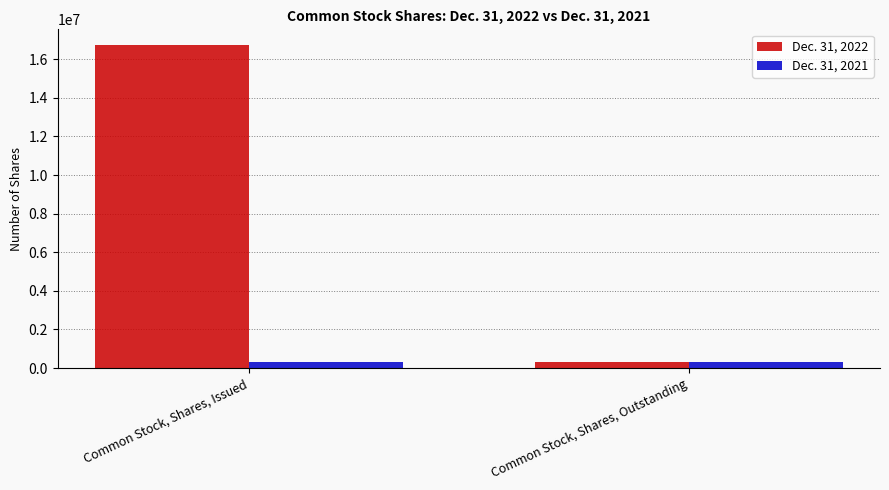

What is the average value of the Dec. 31, 2022 series?

8508832